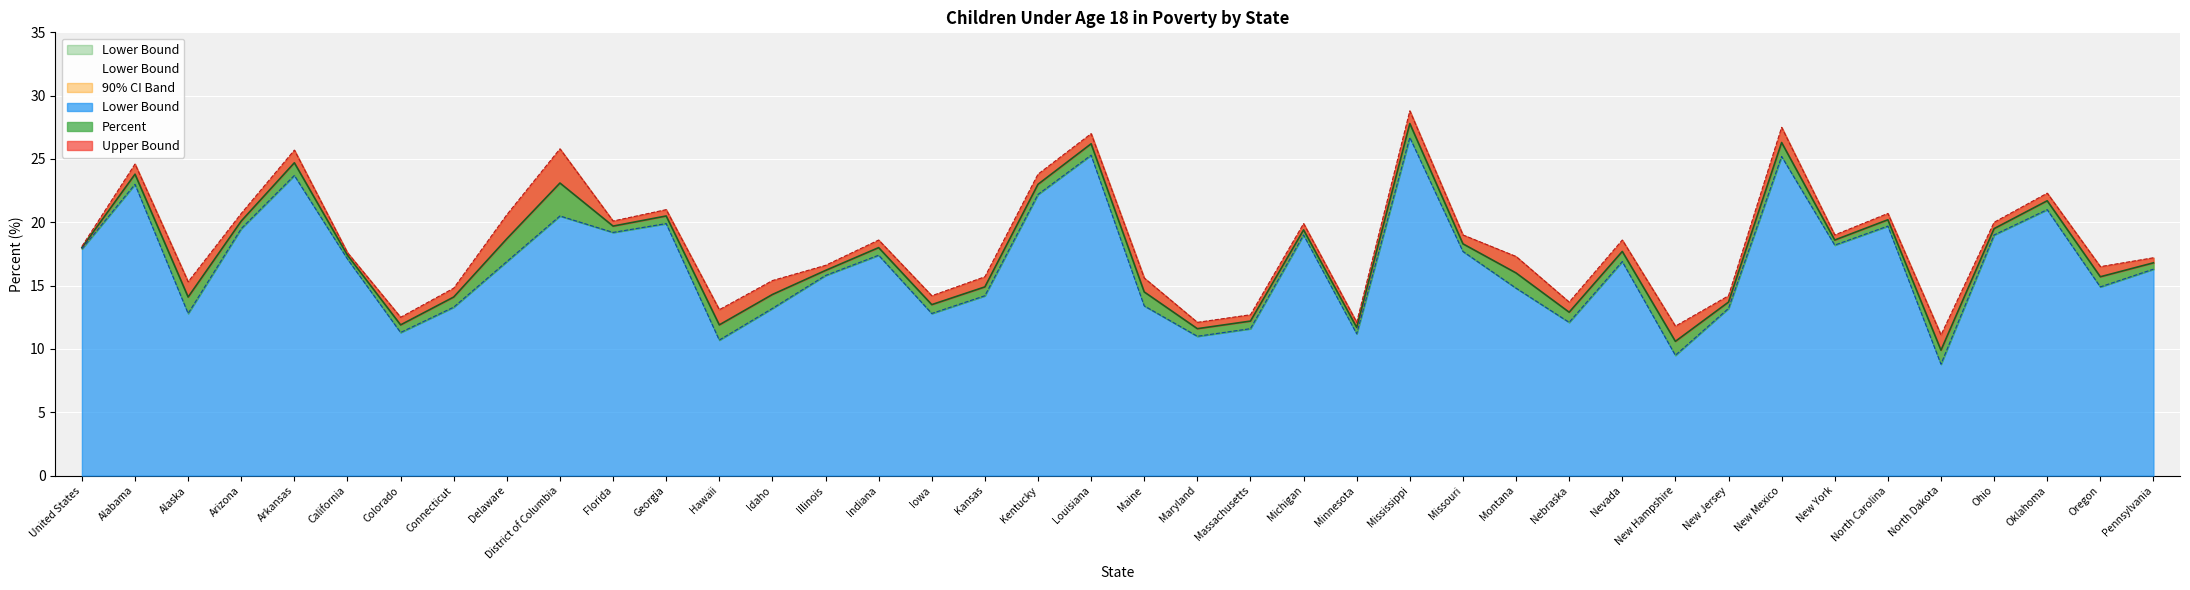

True or false: Percent and Upper Bound intersect in this chart.

False